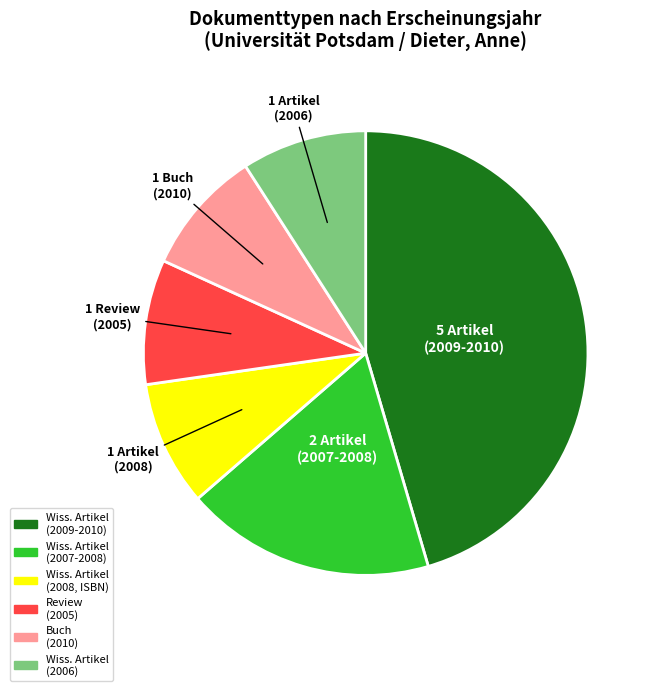

Does any single category account for the majority?

No